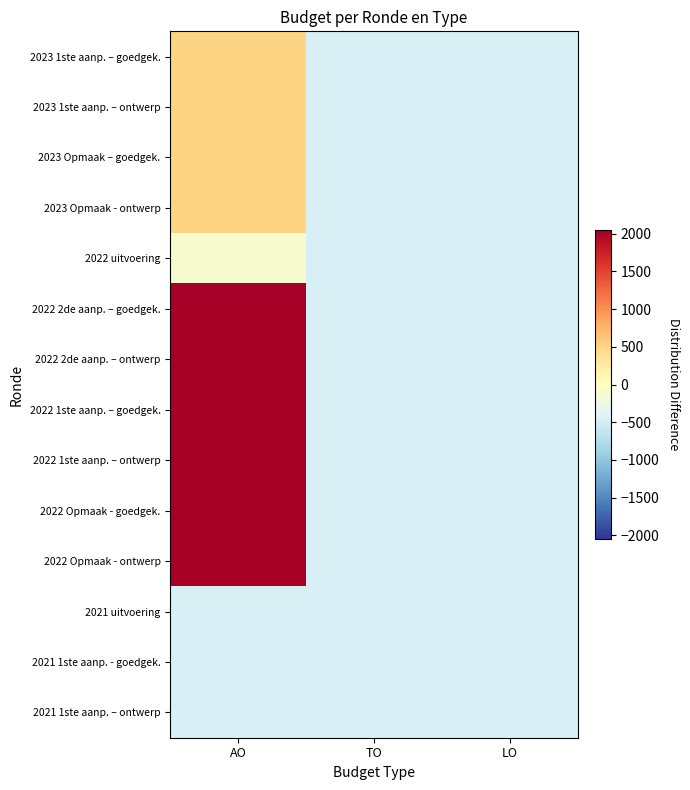

At AO, list the series in order from smallest to largest.

2021 1ste aanp. - goedgek., 2021 1ste aanp. – ontwerp, 2021 uitvoering, 2022 uitvoering, 2023 1ste aanp. – goedgek., 2023 1ste aanp. – ontwerp, 2023 Opmaak – goedgek., 2023 Opmaak - ontwerp, 2022 2de aanp. – goedgek., 2022 2de aanp. – ontwerp, 2022 1ste aanp. – goedgek., 2022 1ste aanp. – ontwerp, 2022 Opmaak - goedgek., 2022 Opmaak - ontwerp